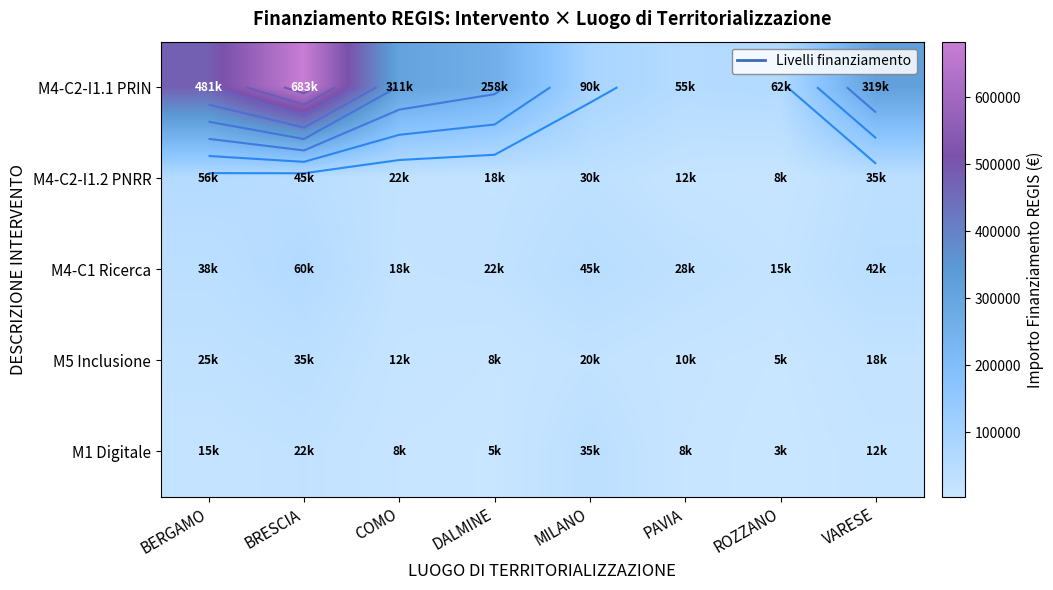

Which has a higher value, BERGAMO or PAVIA?

BERGAMO